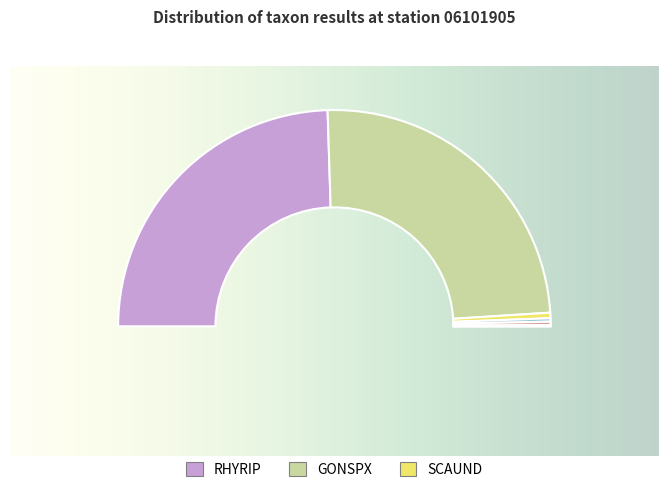

Do AGRSTO and FONANT together represent more than half of the pie?

No